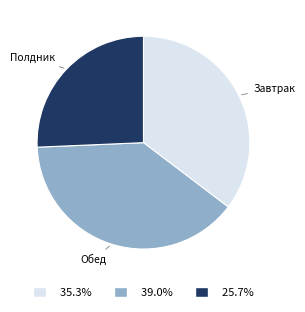

What is the smallest slice in the pie chart?

Полдник